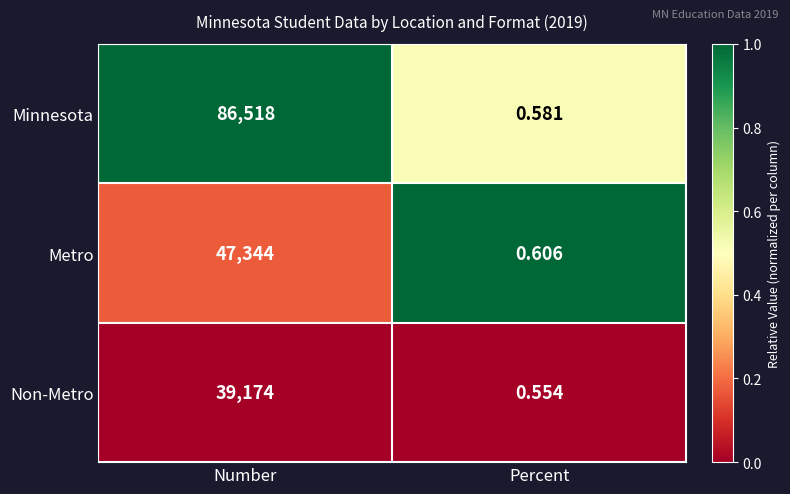

Which series has the largest total across all categories?

Minnesota